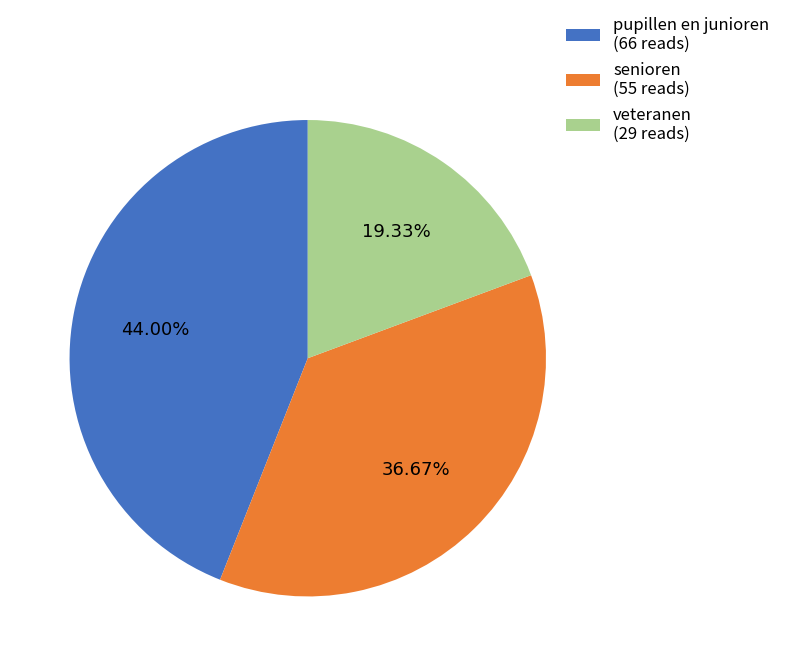

Count the number of slices in the pie.

3